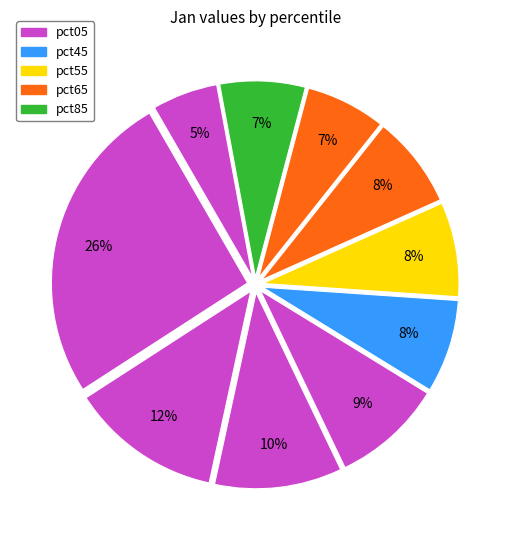

How many slices are in this pie chart?

10